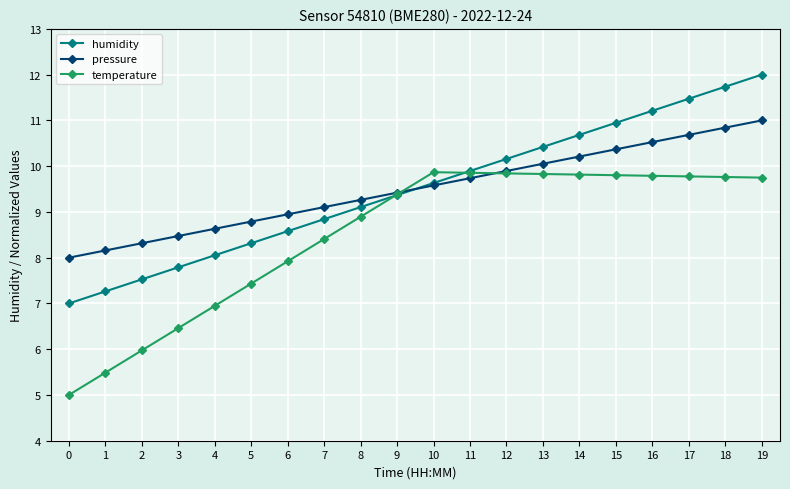

True or false: humidity has a value of 4.9 at 14.

False